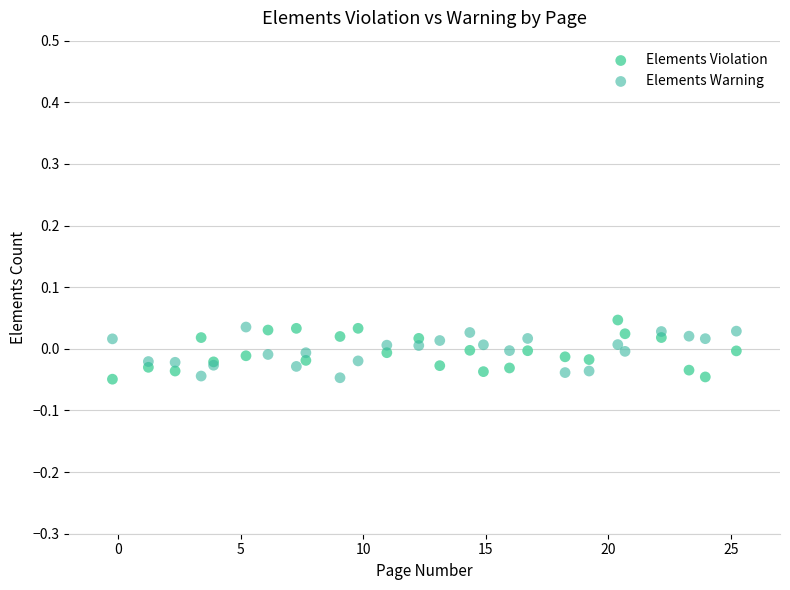

What are all the series names shown in the legend?

Elements Violation, Elements Warning